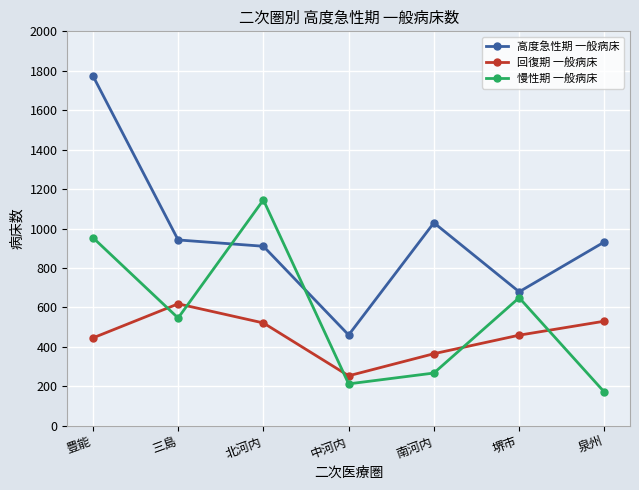

What is the maximum value shown in the chart?

1775